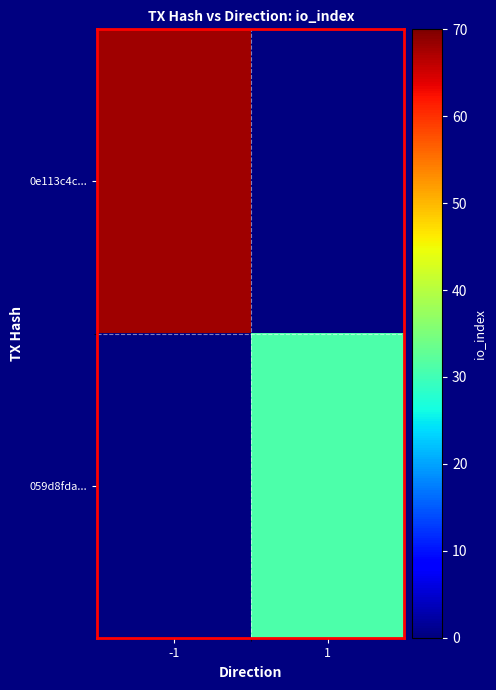

Between 1 and -1, which is larger?

-1